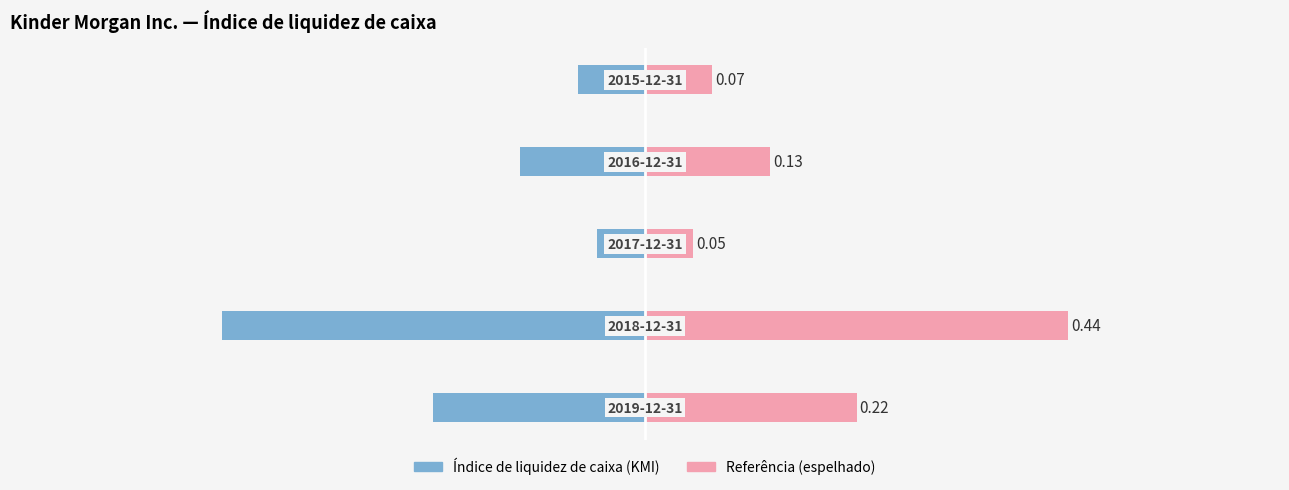

Reading right to left, extract all data points from this chart.

Índice de liquidez de caixa (KMI): -0.1	-0.1	-0.1	-0.4	-0.2
Referência (espelhado): 0.1	0.1	0.1	0.4	0.2